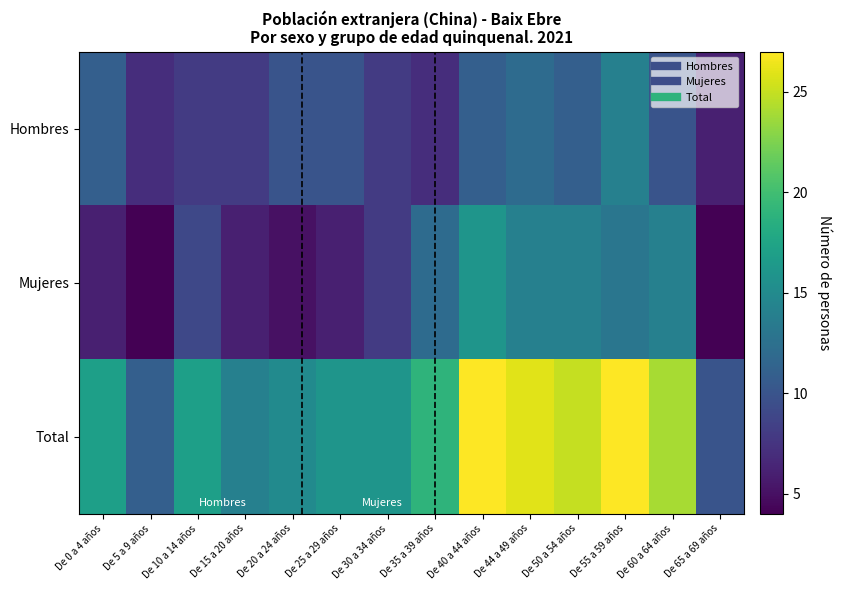

List the series in order of their peak value, lowest first.

Hombres, Mujeres, Total